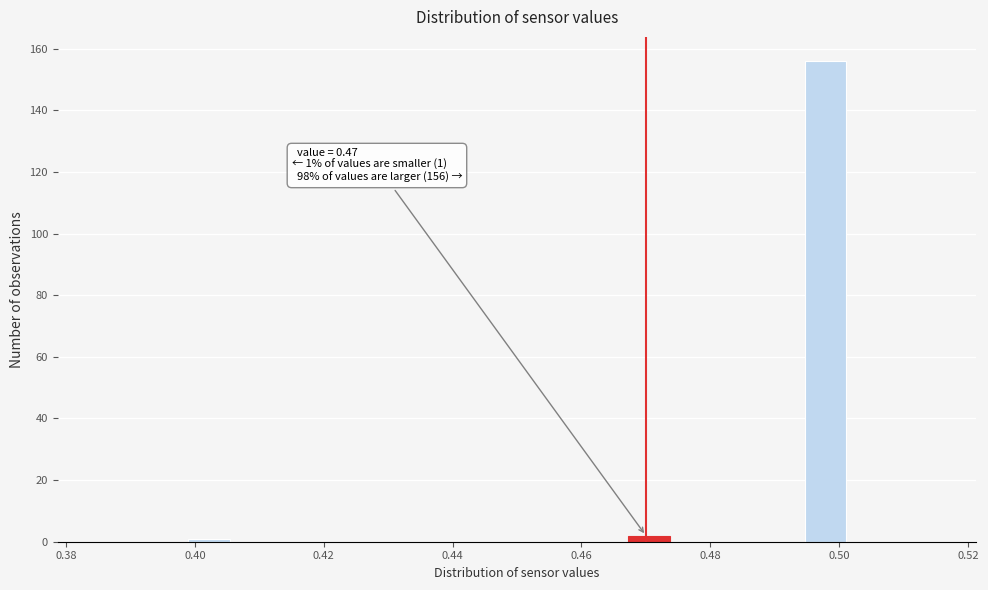

Read against the x-axis, roughly where is the centre of the tallest bar?

0.498